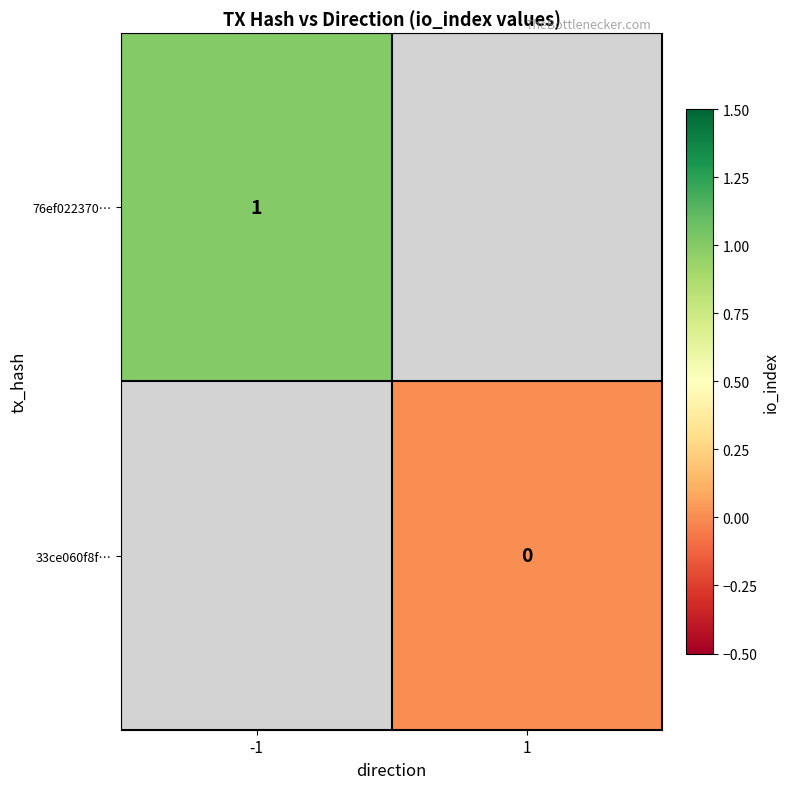

How many distinct data groups are displayed?

2